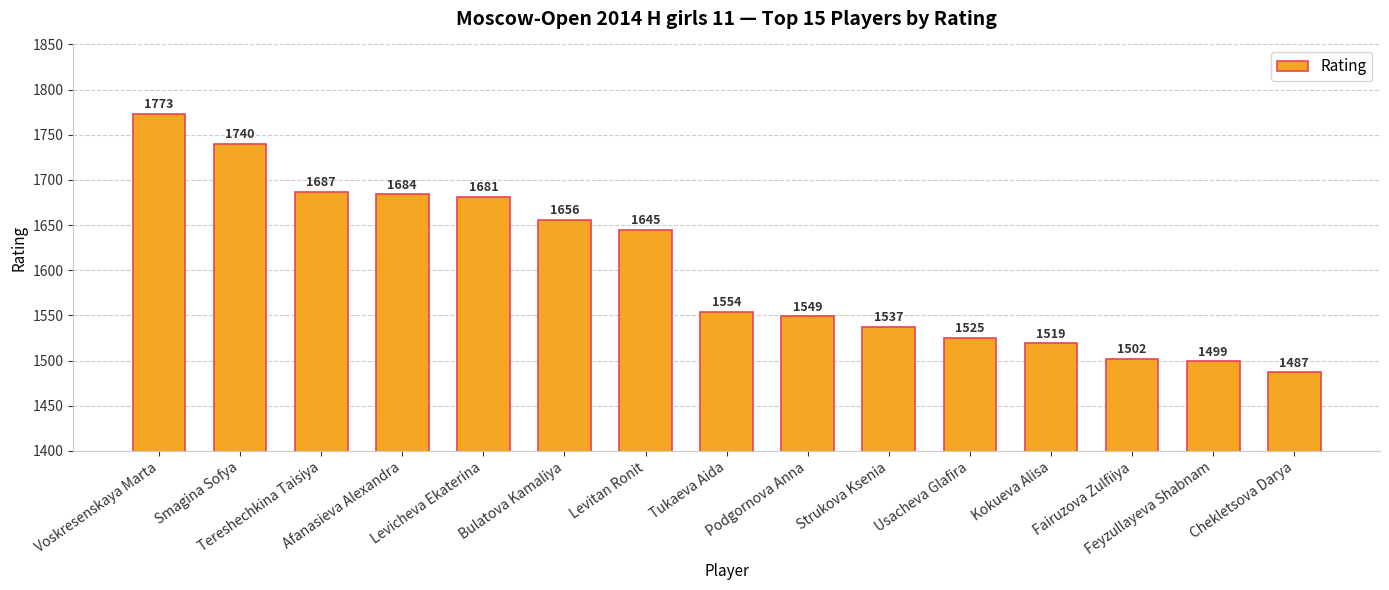

Which has a higher value, Levitan Ronit or Feyzullayeva Shabnam?

Levitan Ronit